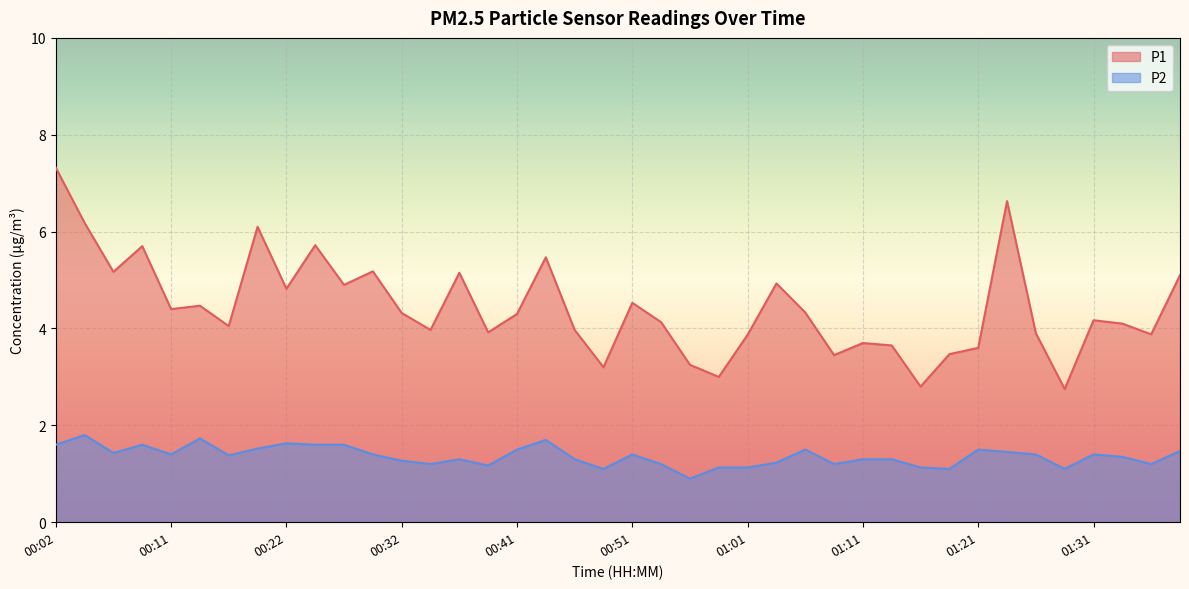

What is the maximum value for P1?

7.3